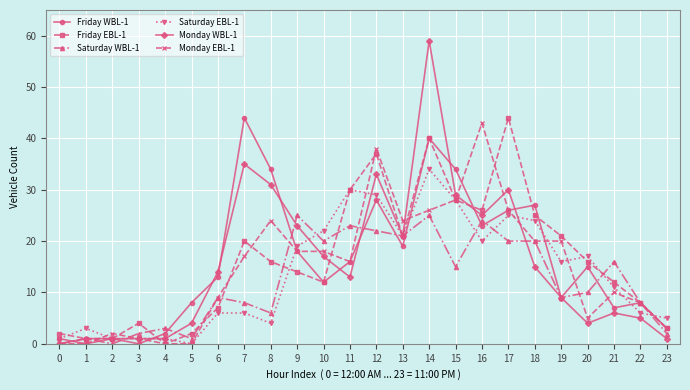

What is the total value across all series at 16?

161